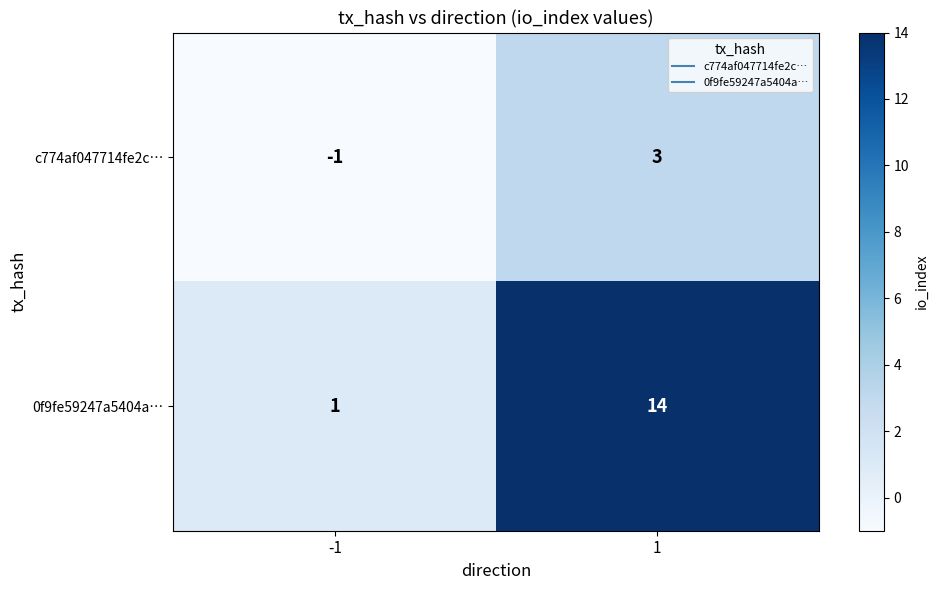

What is the difference between the highest and lowest values at 1?

11